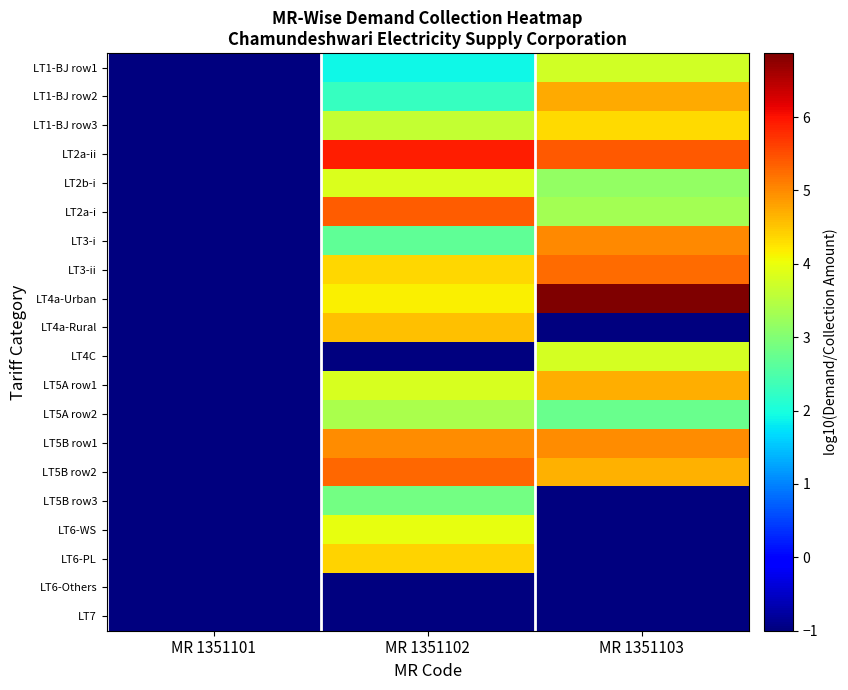

List the series in order of their peak value, highest first.

LT4a-Urban, LT2a-ii, LT2a-i, LT5B row2, LT3-ii, LT3-i, LT5B row1, LT1-BJ row2, LT5A row1, LT4a-Rural, LT6-PL, LT1-BJ row3, LT6-WS, LT2b-i, LT4C, LT1-BJ row1, LT5A row2, LT5B row3, LT6-Others, LT7